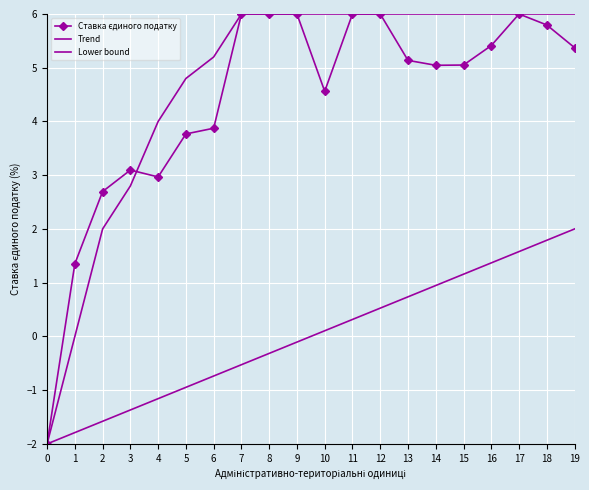

Which series has the widest spread of values?

Ставка єдиного податку